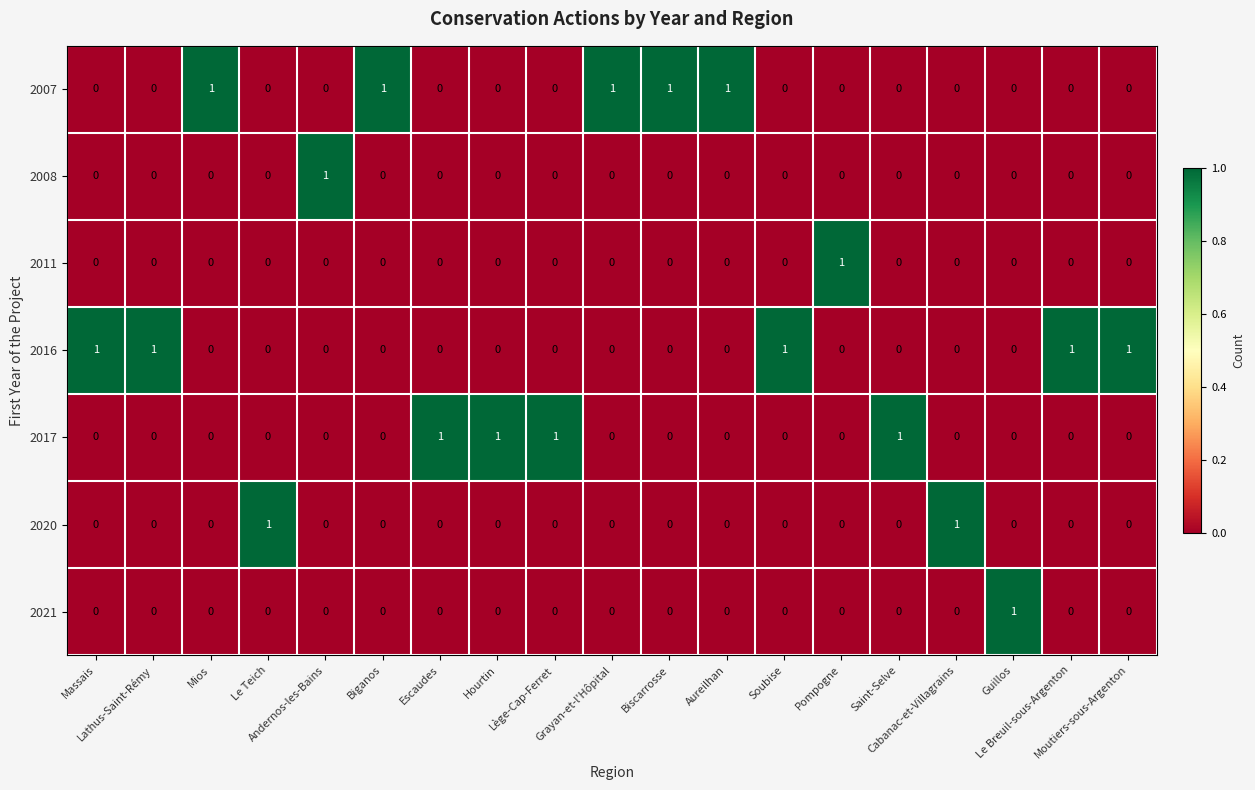

At how many categories does at least one series exceed 0?

19